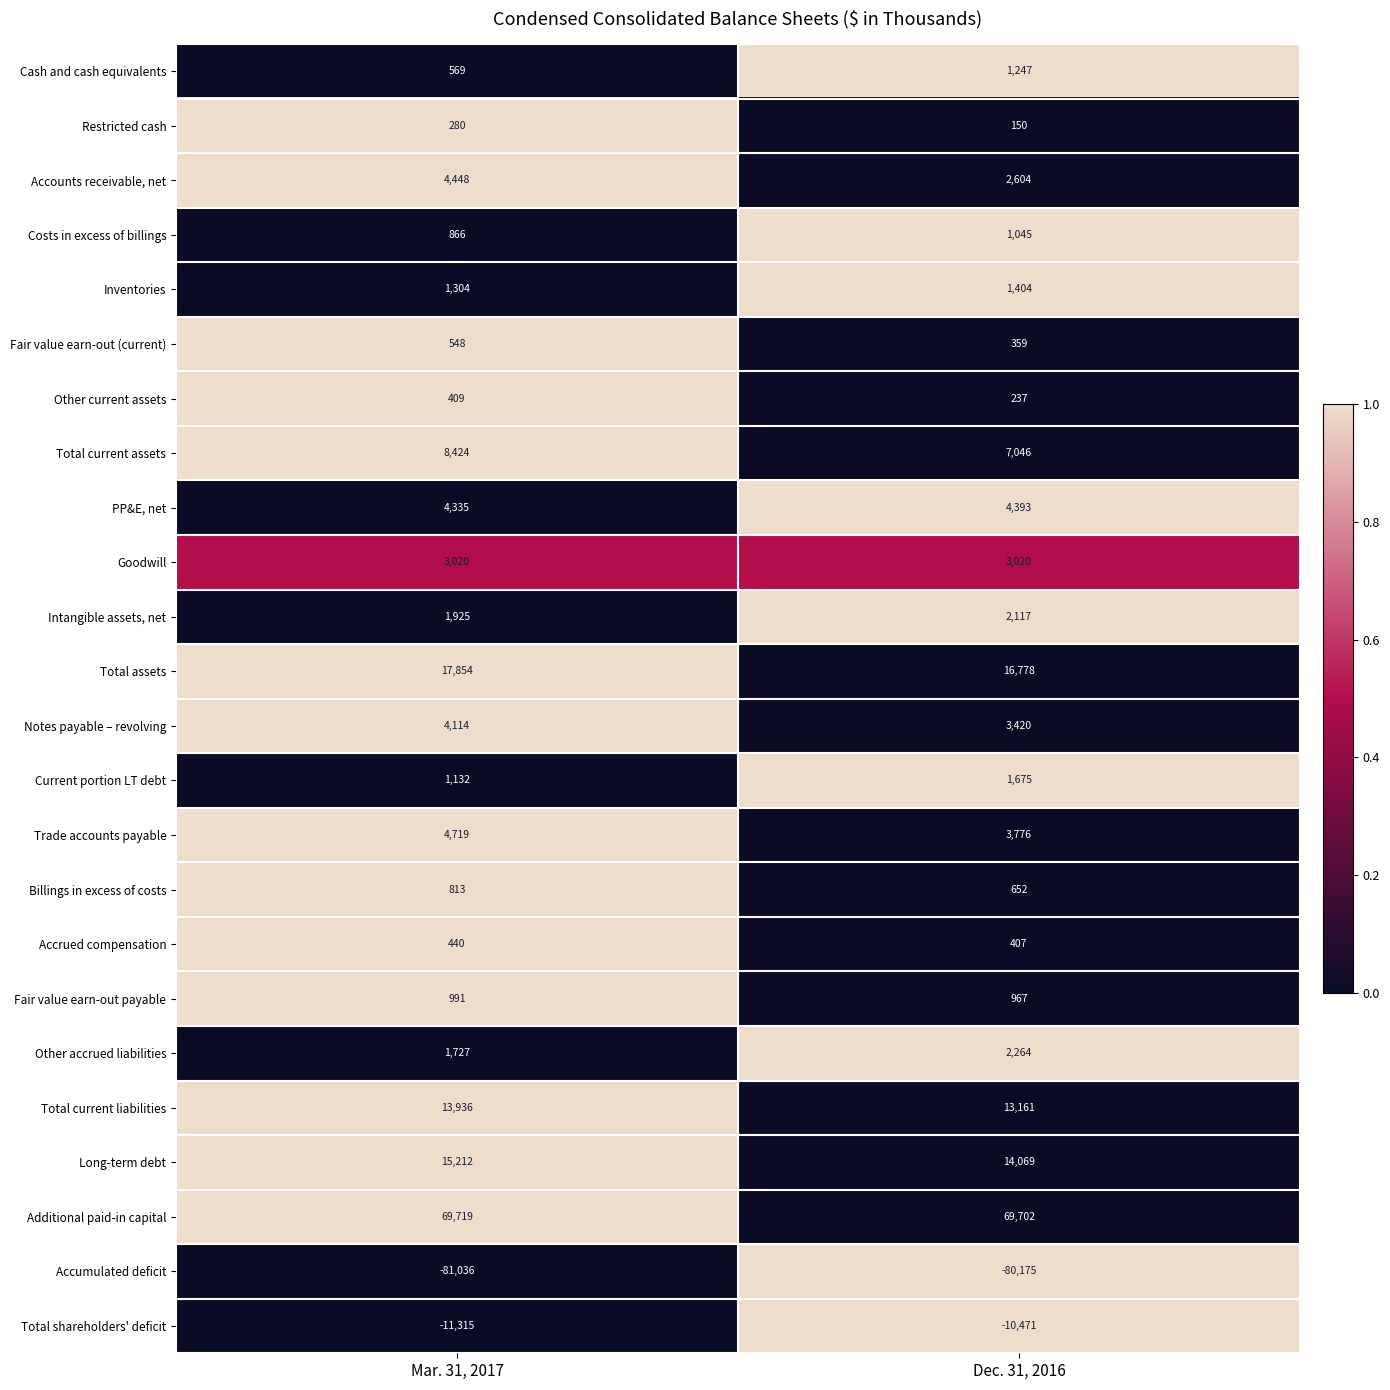

At which category is the sum across all series the highest?

Mar. 31, 2017